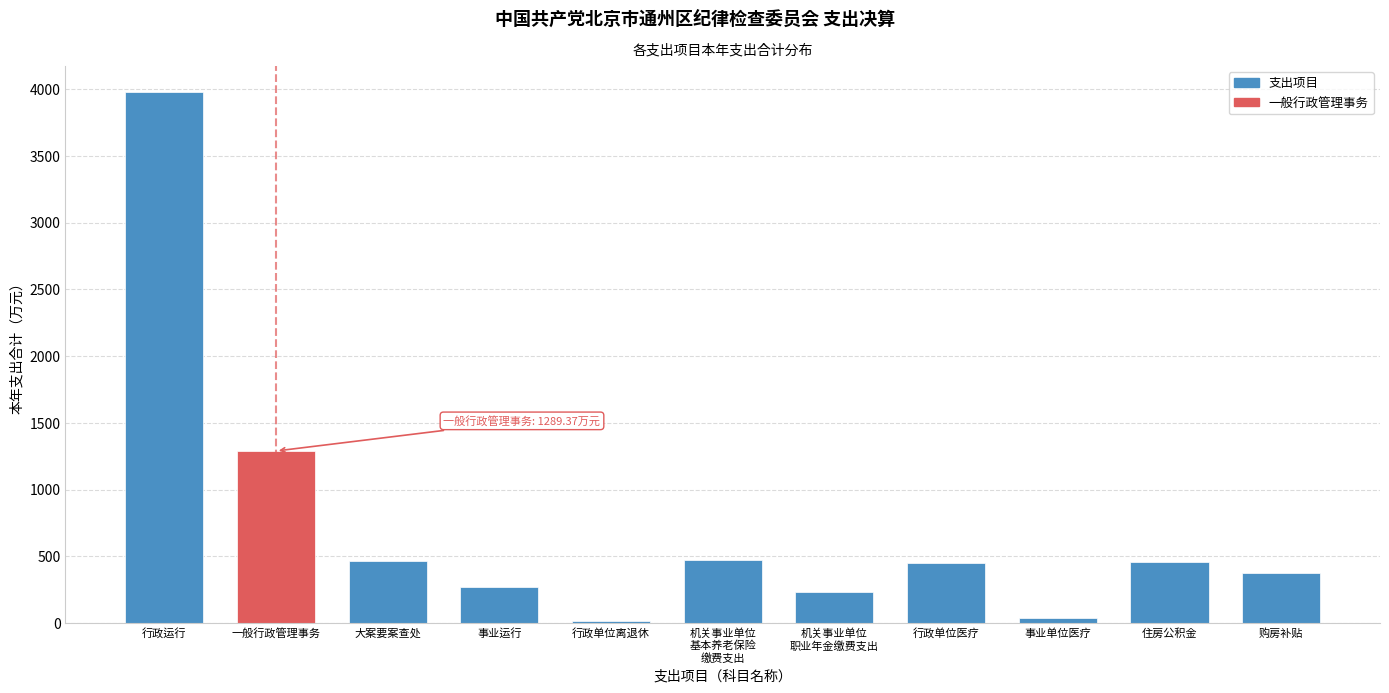

What is the difference between the maximum and minimum values?

3957.5